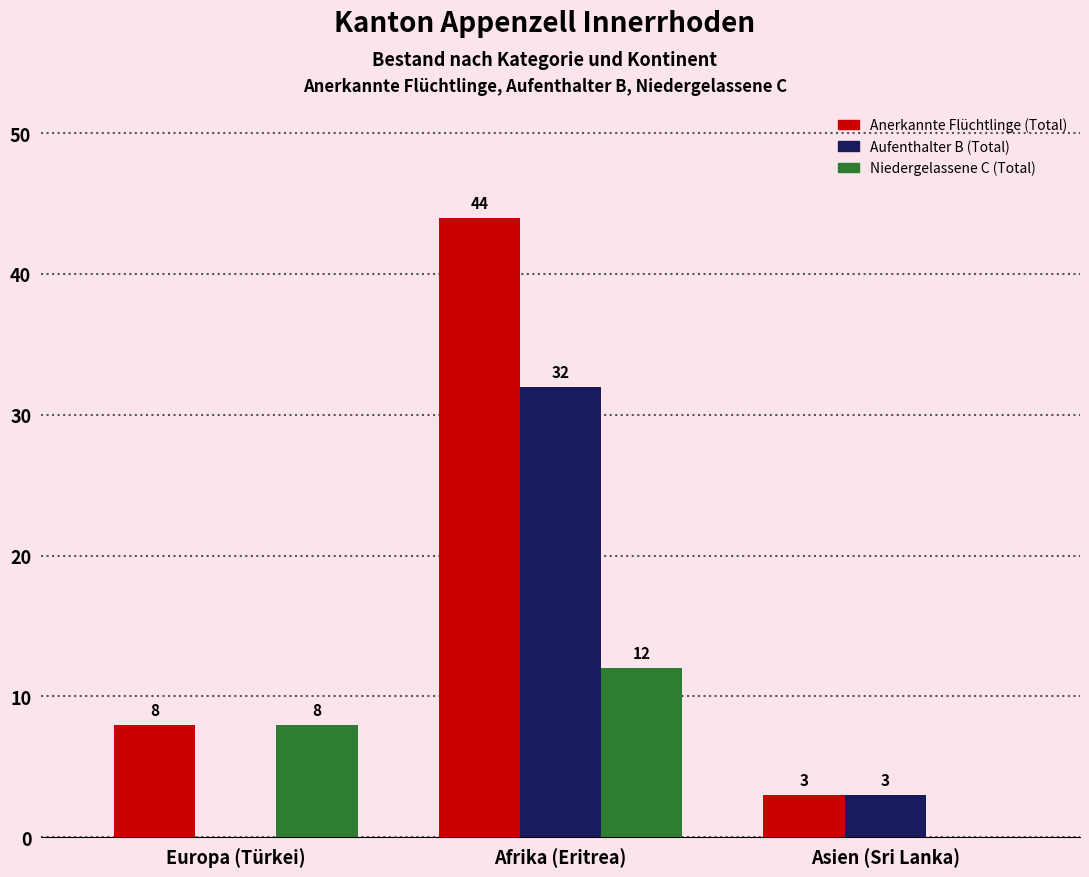

Reading left to right, extract all data points from this chart.

Anerkannte Flüchtlinge (Total): Europa (Türkei)=8	Afrika (Eritrea)=44	Asien (Sri Lanka)=3
Aufenthalter B (Total): Europa (Türkei)=0	Afrika (Eritrea)=32	Asien (Sri Lanka)=3
Niedergelassene C (Total): Europa (Türkei)=8	Afrika (Eritrea)=12	Asien (Sri Lanka)=0